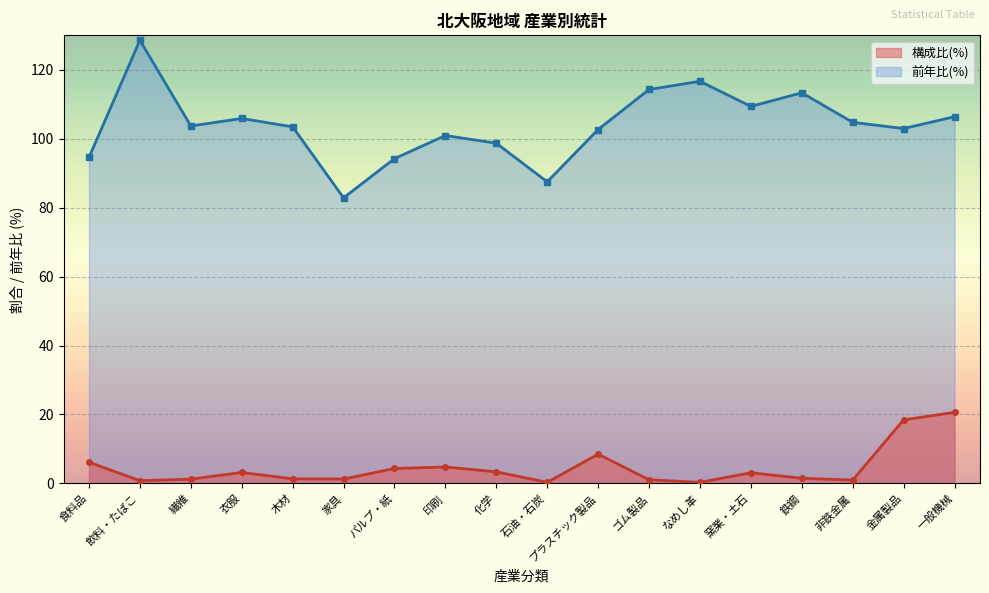

How many distinct data groups are displayed?

2